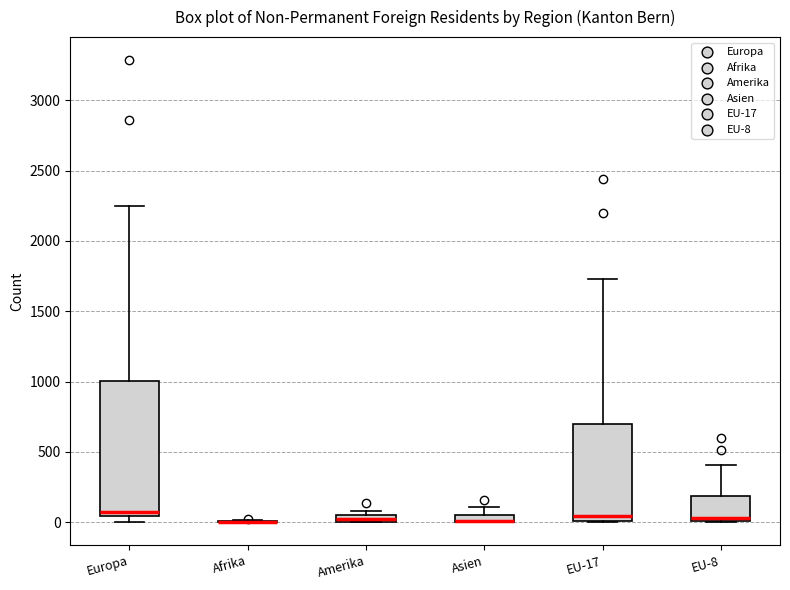

Where is the upper edge of the box for EU-8 on the y-axis? The values are not printed on the chart, so give them approximately, as read against the axis.

200